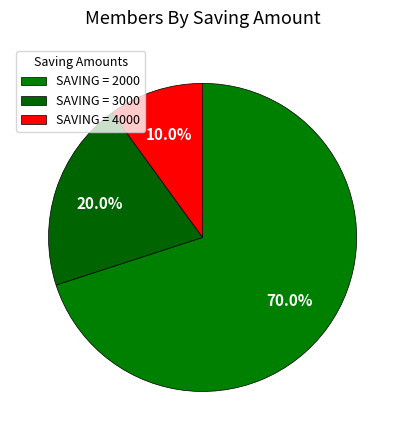

Count the number of slices in the pie.

3